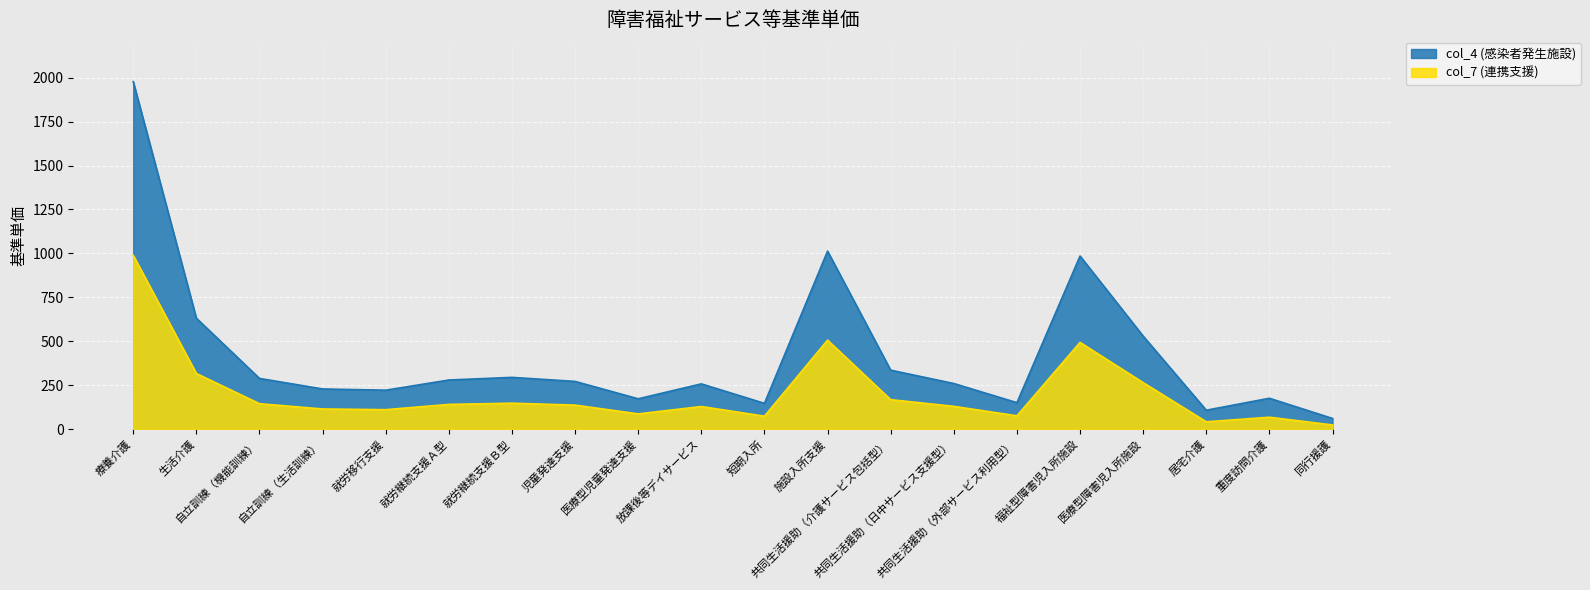

List the series in order of their overall mean, highest first.

col_4 (感染者発生施設), col_7 (連携支援)